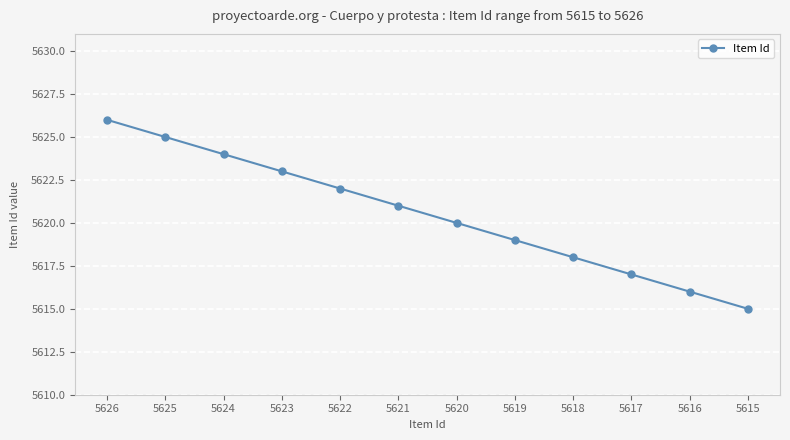

What is the greatest value displayed?

5626